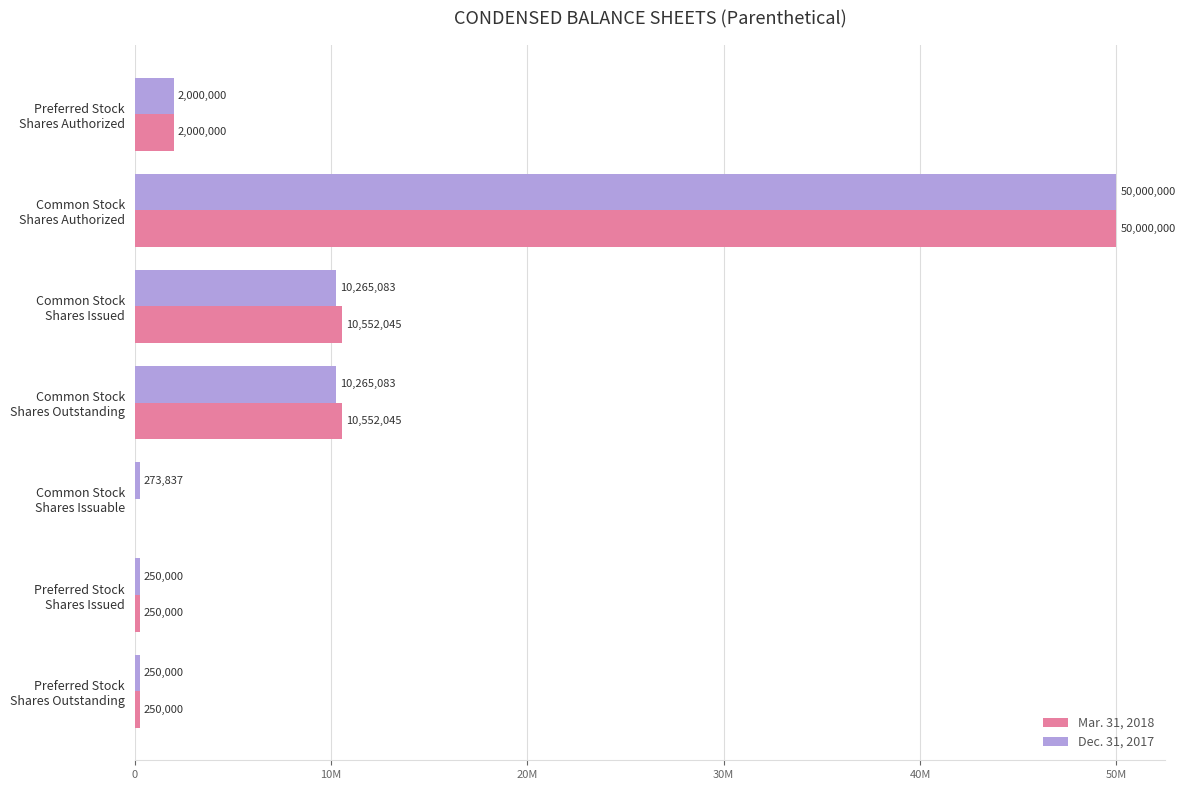

What are all the series names shown in the legend?

Mar. 31, 2018, Dec. 31, 2017